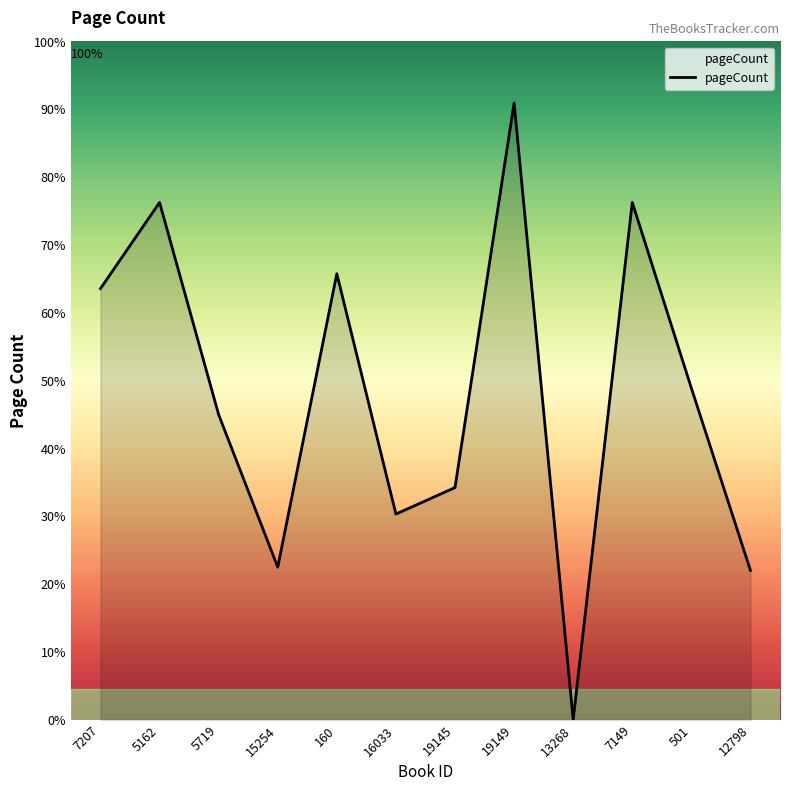

What is the sum of the values at 15254 and 16033?

432